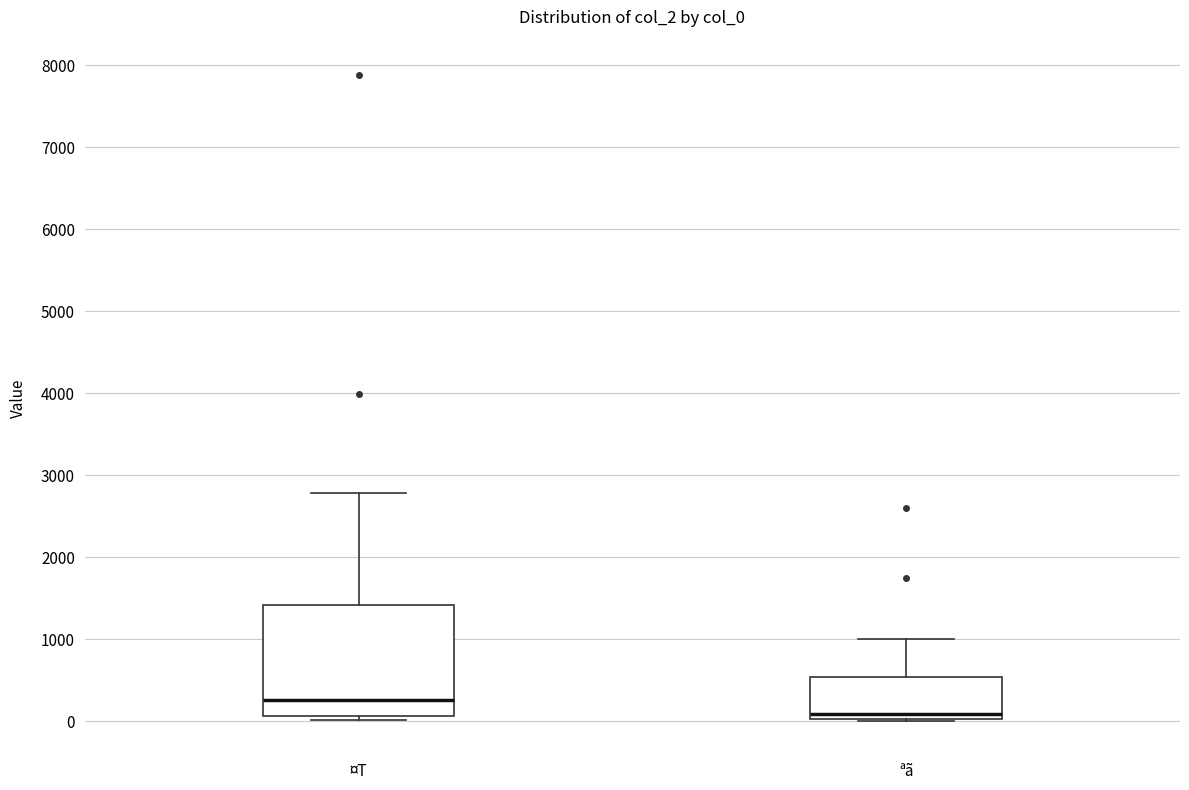

Comparing the boxes themselves (not the whiskers), which one is the tallest?

¤T